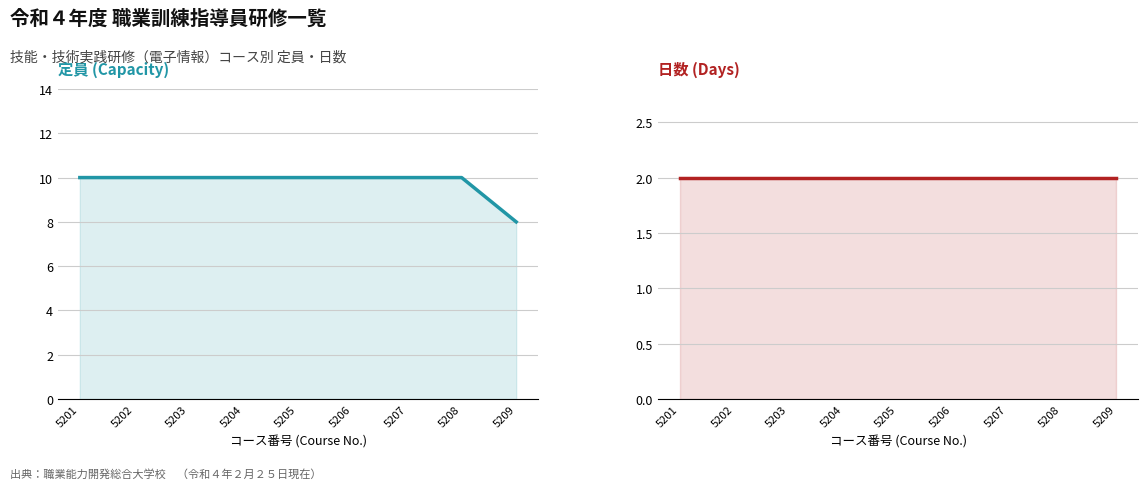

Where is 定員 (Capacity) nearest to the value 9?

5201